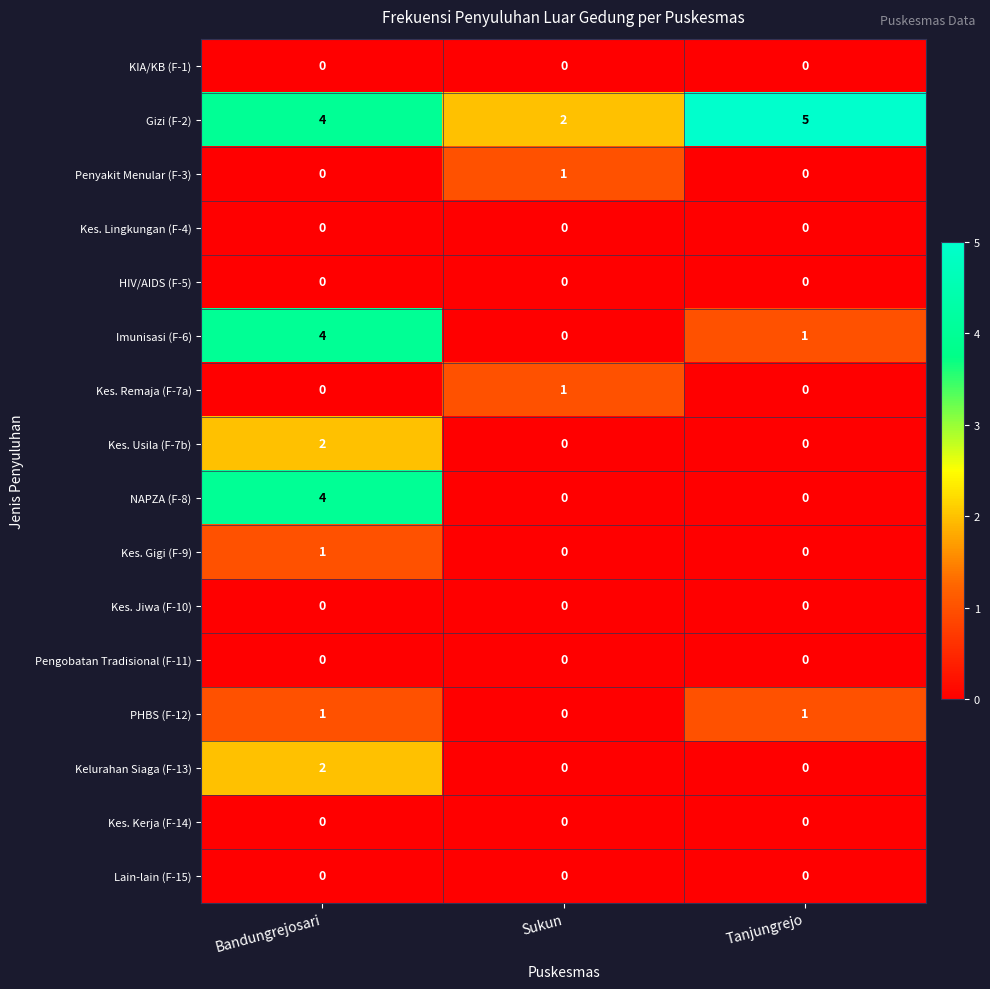

What is the spread (max minus min) of values at Tanjungrejo?

5